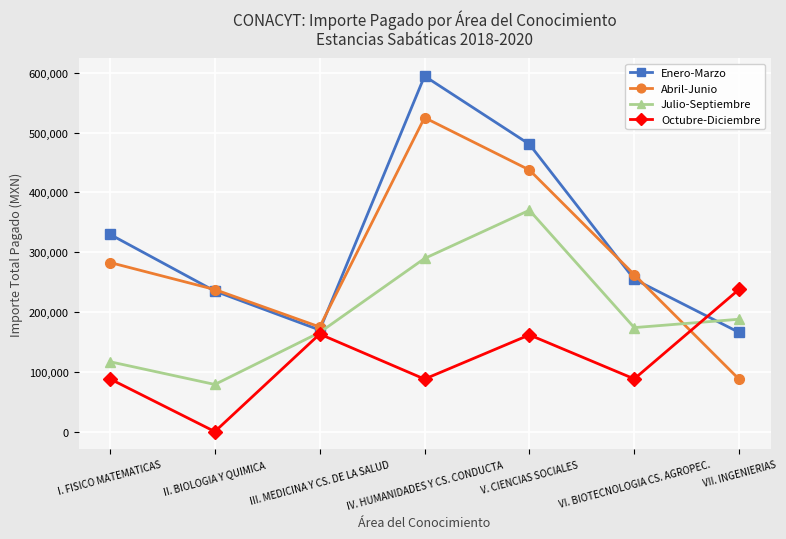

What is the label of the 3rd point from the left?

III. MEDICINA Y CS. DE LA SALUD